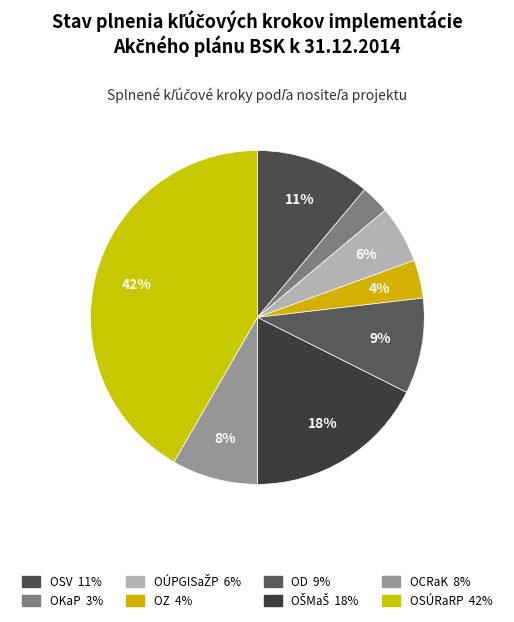

What percentage is the OCRaK slice, to the nearest percent?

8%